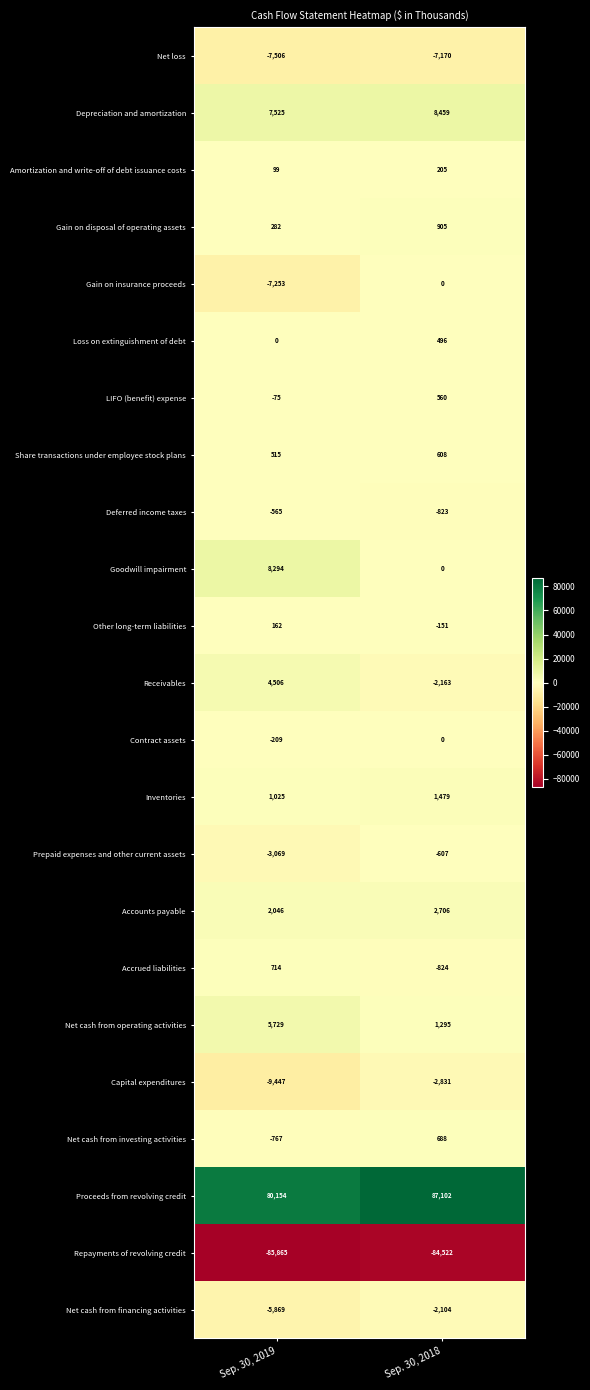

Which category has the lowest value in the Net cash from investing activities series?

Sep. 30, 2019